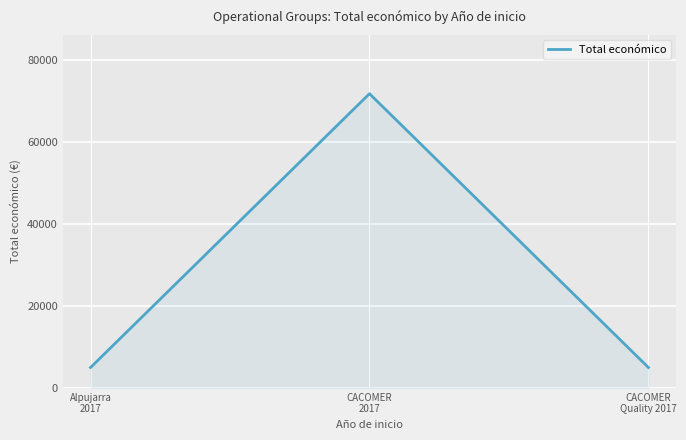

What is the difference between the maximum and second lowest values?

66800